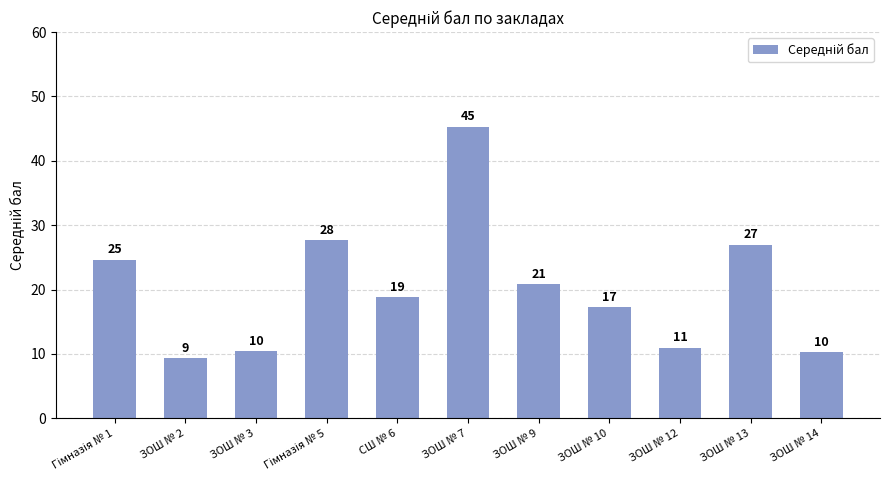

How many bars are there in total?

11